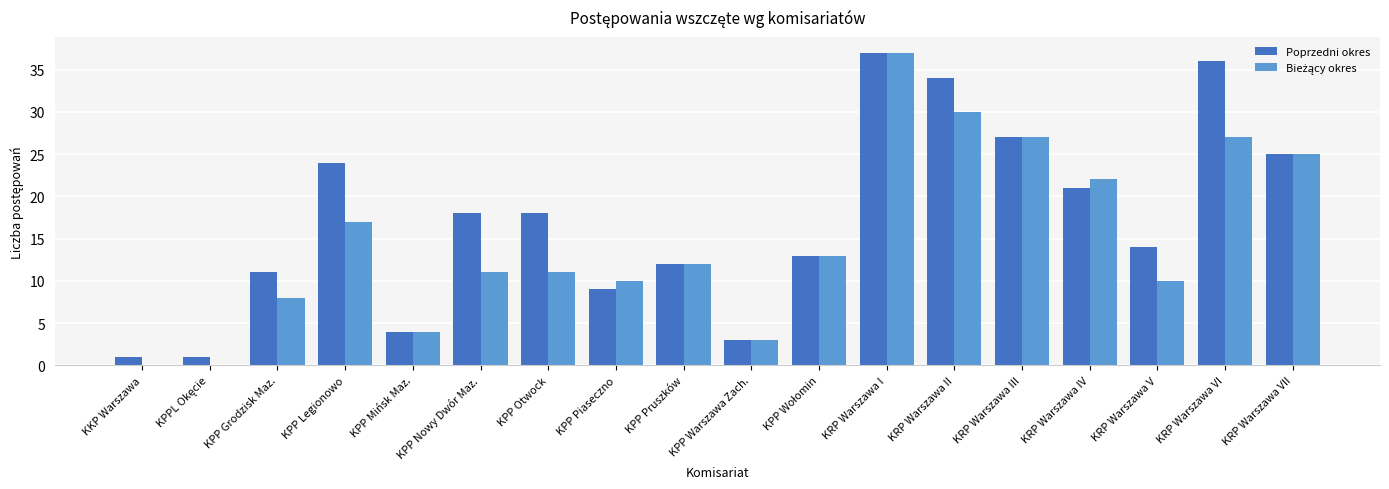

How many categories are shown in the chart?

18